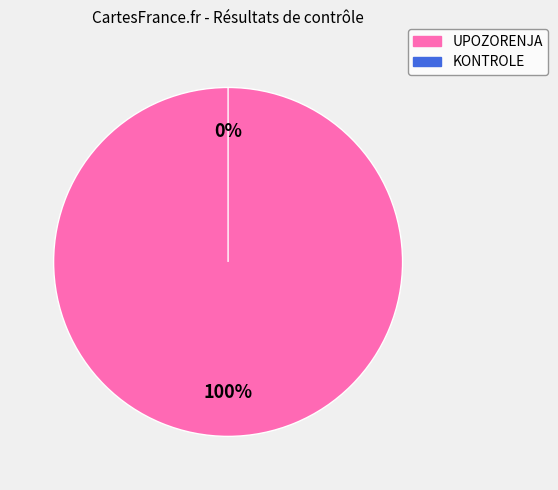

To the nearest percent, what portion does UPOZORENJA represent?

100%